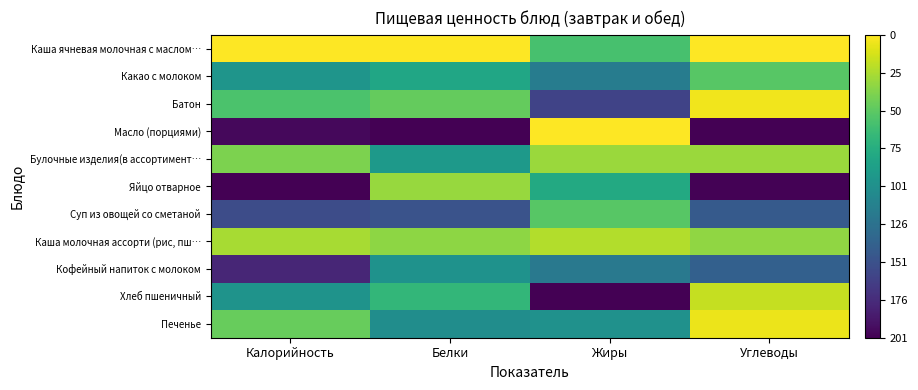

Reading left to right, extract all data points from this chart.

Каша ячневая молочная с маслом…: Калорийность=1.0	Белки=1.0	Жиры=0.7	Углеводы=1.0
Какао с молоком: Калорийность=0.5	Белки=0.6	Жиры=0.4	Углеводы=0.7
Батон: Калорийность=0.7	Белки=0.8	Жиры=0.2	Углеводы=1.0
Масло (порциями): Калорийность=0.0	Белки=0.0	Жиры=1.0	Углеводы=0.0
Булочные изделия(в ассортимент…: Калорийность=0.8	Белки=0.5	Жиры=0.8	Углеводы=0.8
Яйцо отварное: Калорийность=0.0	Белки=0.8	Жиры=0.6	Углеводы=0.0
Суп из овощей со сметаной: Калорийность=0.2	Белки=0.3	Жиры=0.7	Углеводы=0.3
Каша молочная ассорти (рис, пш…: Калорийность=0.9	Белки=0.8	Жиры=0.9	Углеводы=0.8
Кофейный напиток с молоком: Калорийность=0.1	Белки=0.5	Жиры=0.4	Углеводы=0.3
Хлеб пшеничный: Калорийность=0.5	Белки=0.7	Жиры=0.0	Углеводы=0.9
Печенье: Калорийность=0.8	Белки=0.5	Жиры=0.5	Углеводы=1.0